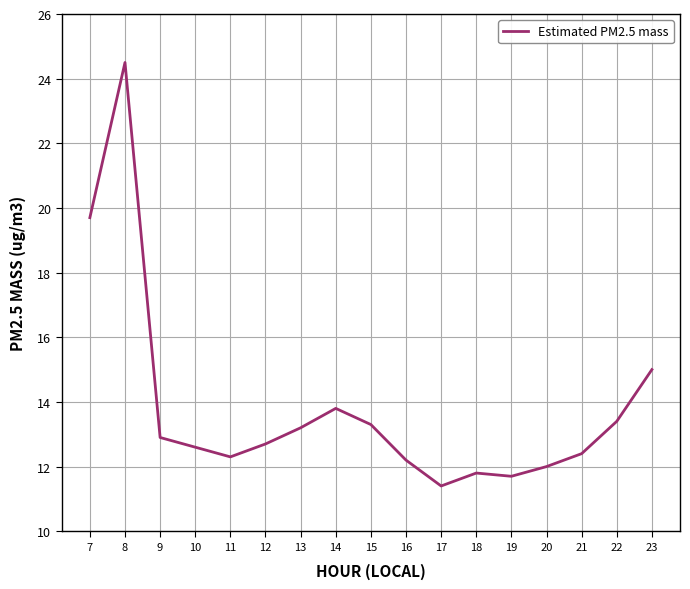

The chart shows a value of 12.3 at 11. True or false?

True